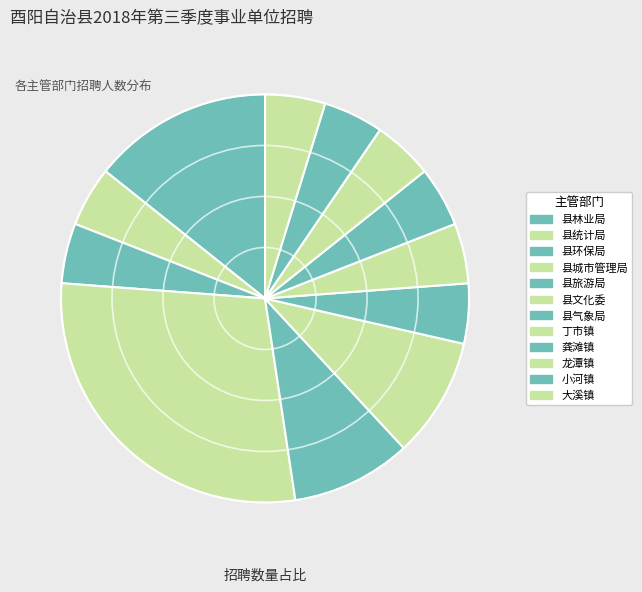

To the nearest percent, what portion does 县环保局 represent?

5%